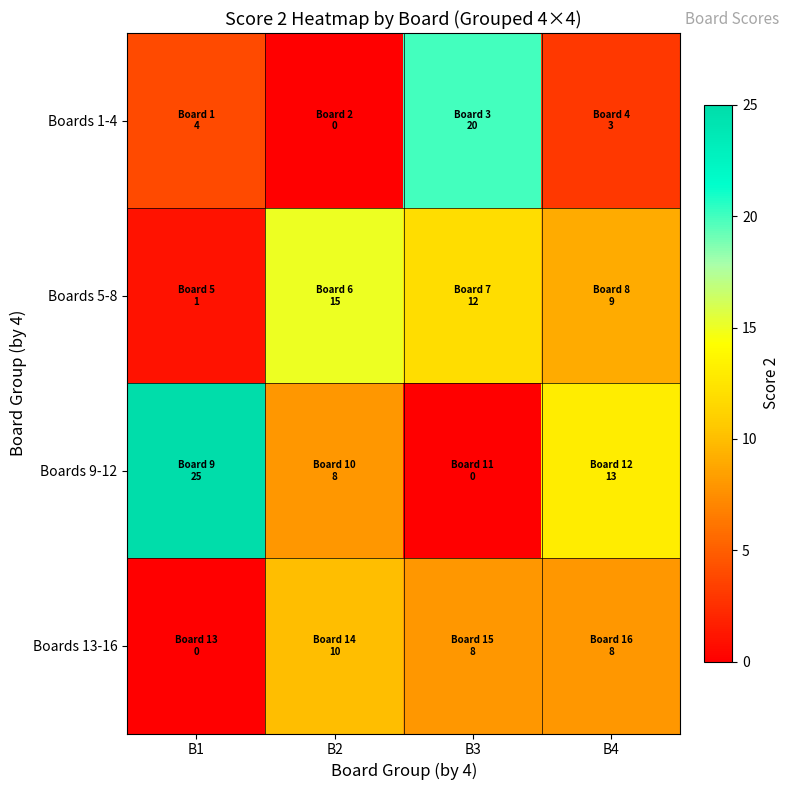

Which has a higher value, B4 or B1?

B1